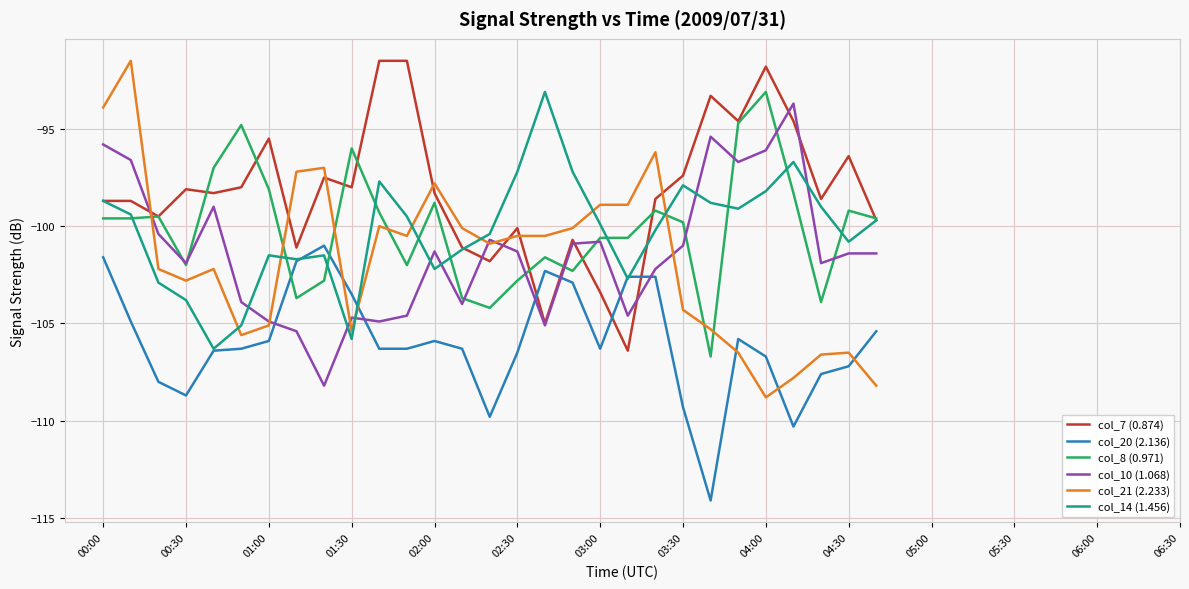

Which series has the widest spread of values?

col_21 (2.233)